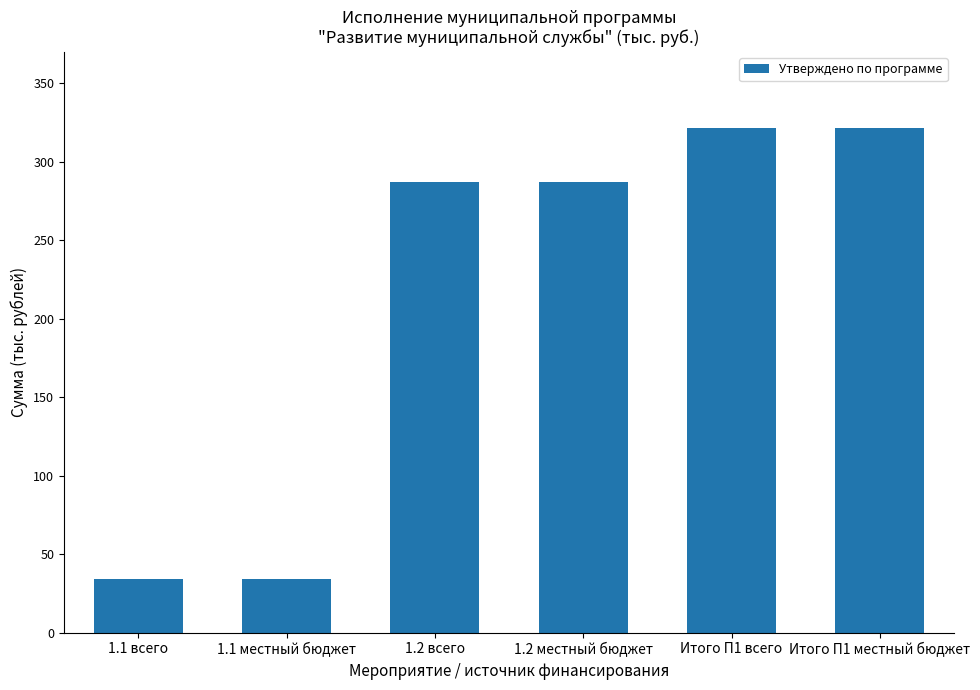

What is the change in value from 1.1 местный бюджет to Итого П1 местный бюджет?

+287.4